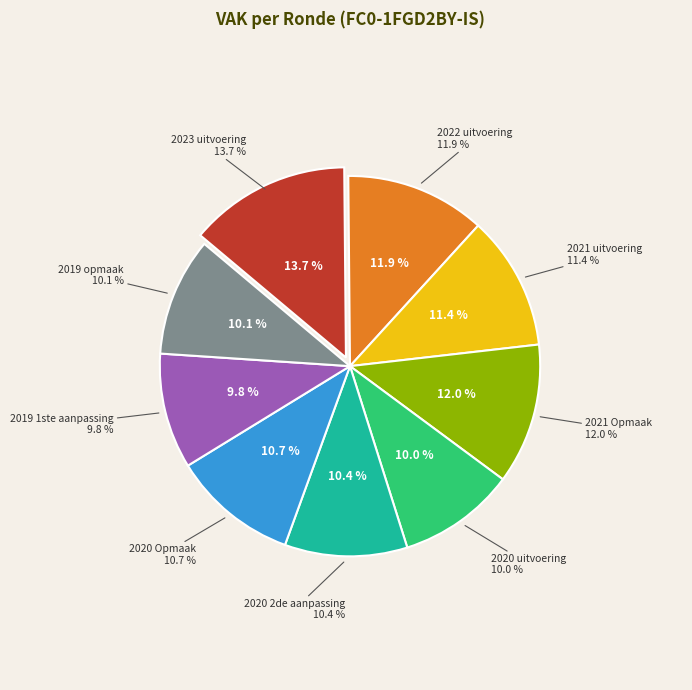

What percentage is the 2019 1ste aanpassing slice, to the nearest percent?

10%